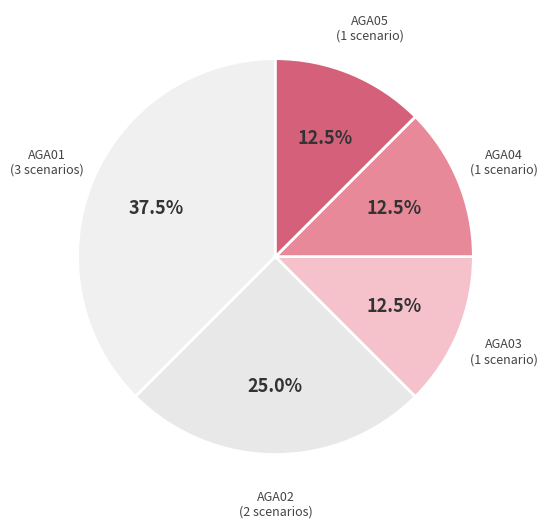

Is there a majority slice in this chart?

No